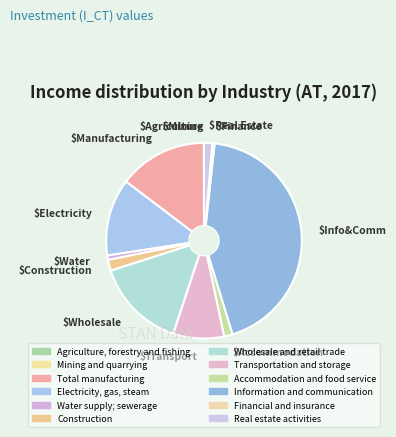

How many segments does this pie chart have?

12